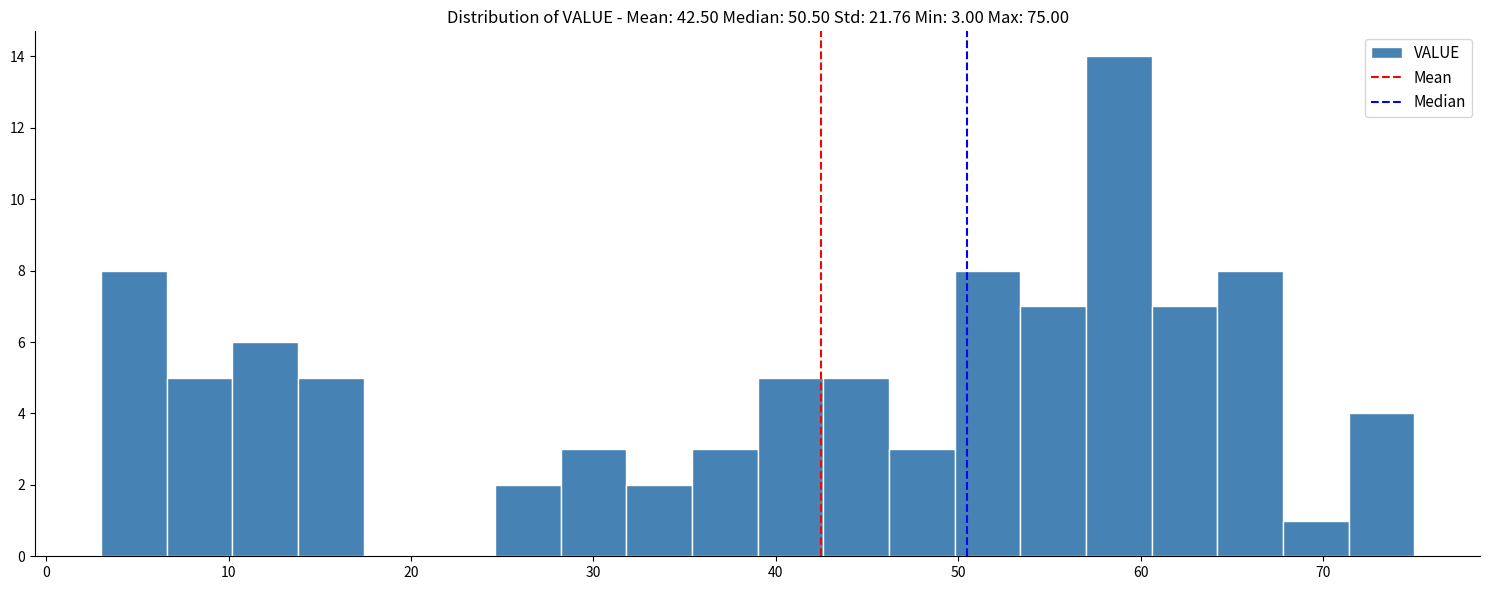

Around what value on the x-axis is the tallest bar? Give the approximate position of its centre, as read against the axis.

59